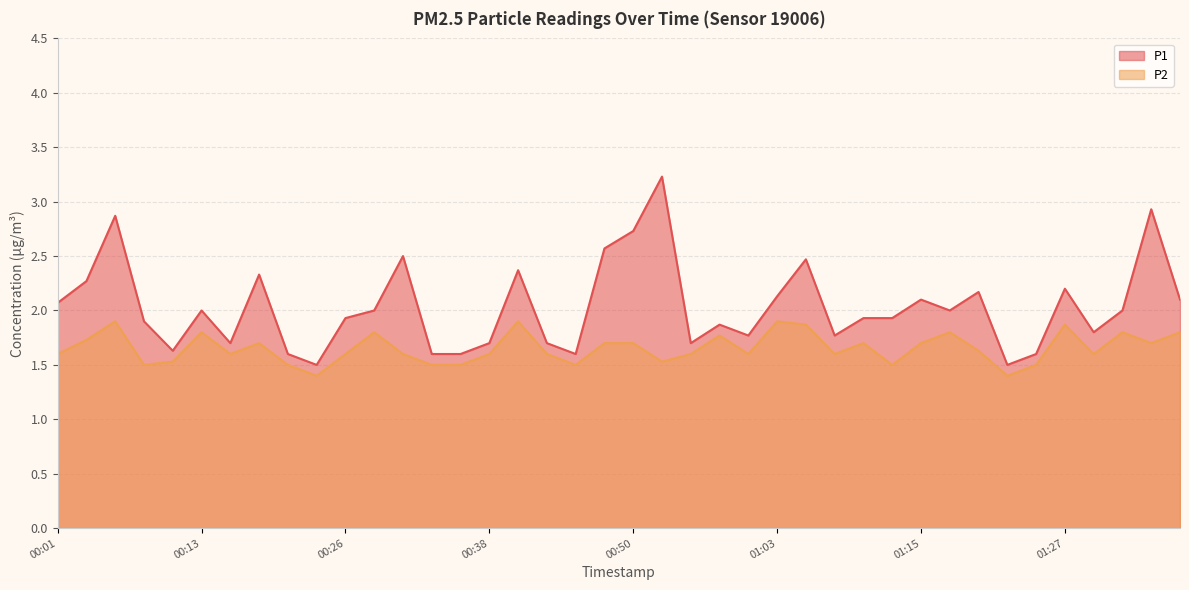

How many values in the P1 series exceed 2?

16